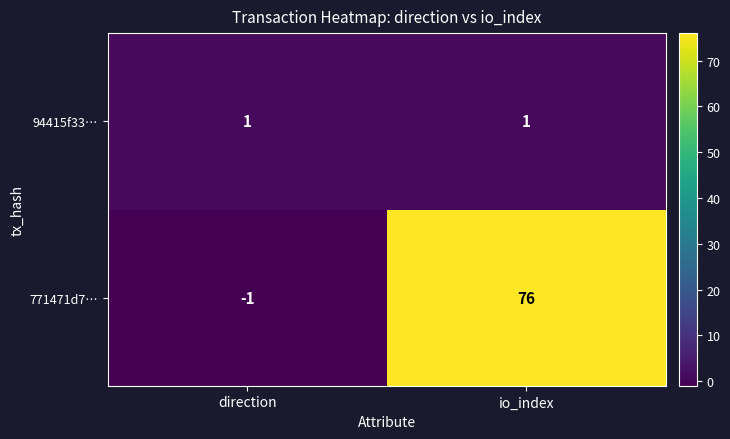

What is the difference between the maximum and minimum values in the 771471d7… series?

77